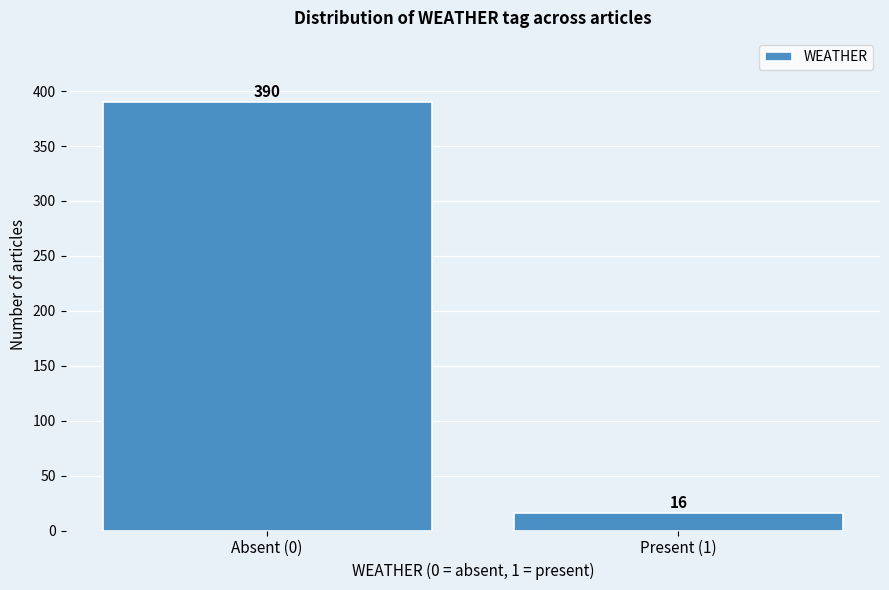

Reading left to right, extract all data points from this chart.

Absent (0)=390	Present (1)=16